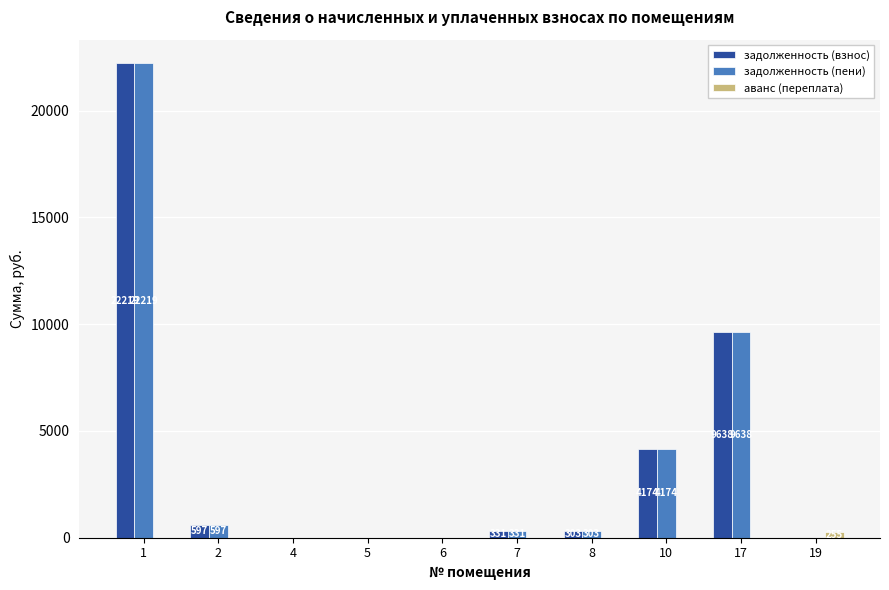

How many groups of bars are there?

10